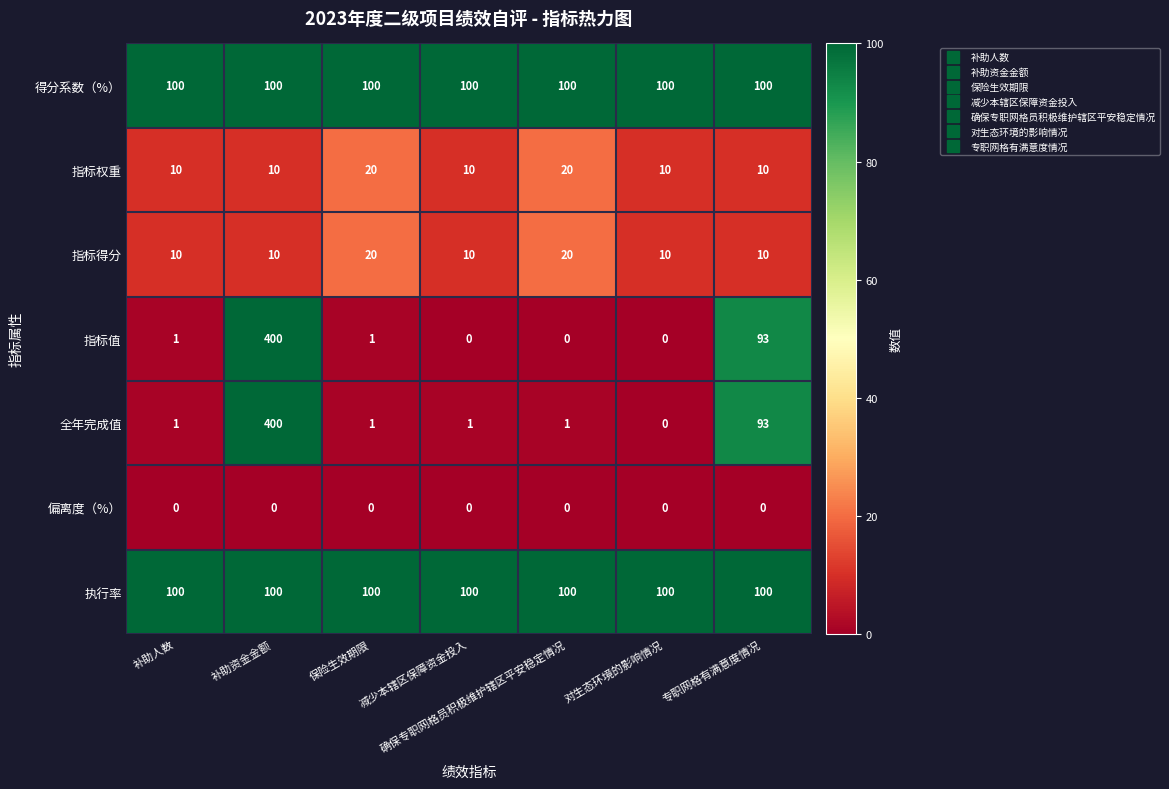

What is the difference between the highest and lowest values at 确保专职网格员积极维护辖区平安稳定情况?

100